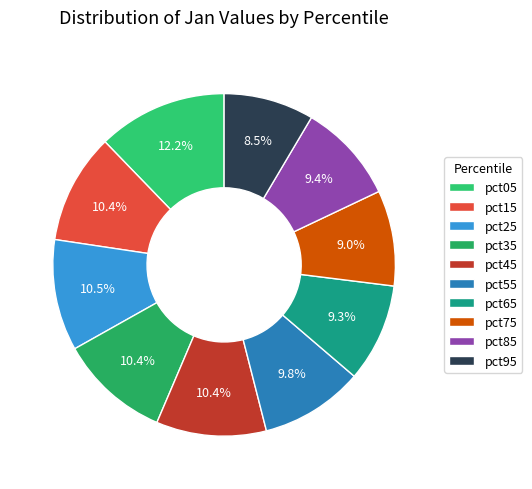

Which category has the biggest portion of the pie?

pct05